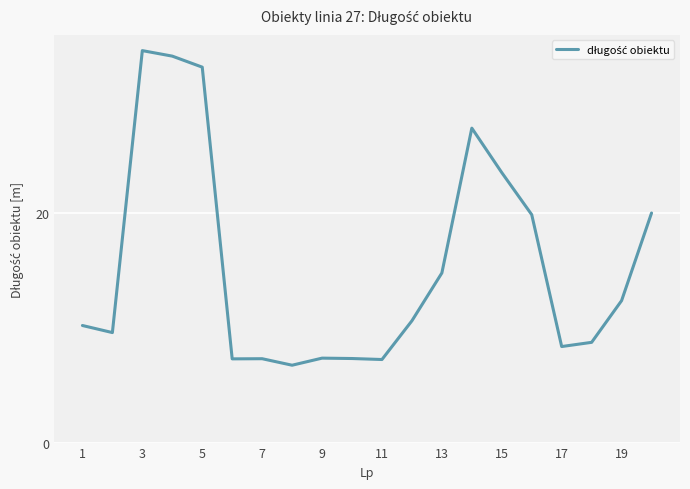

What is the difference between the second highest and second lowest values?

26.4